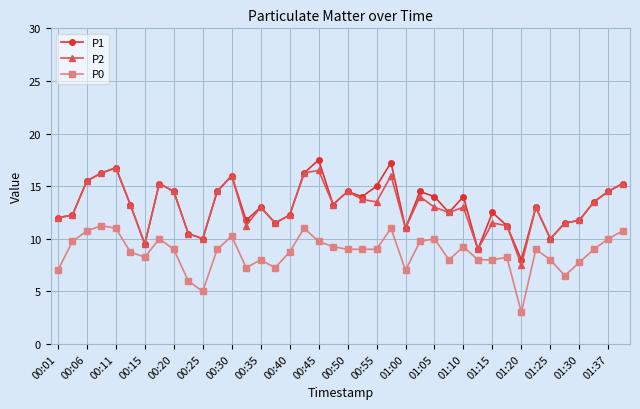

What is the value of the P1 point at the 30th from the left?

9.0